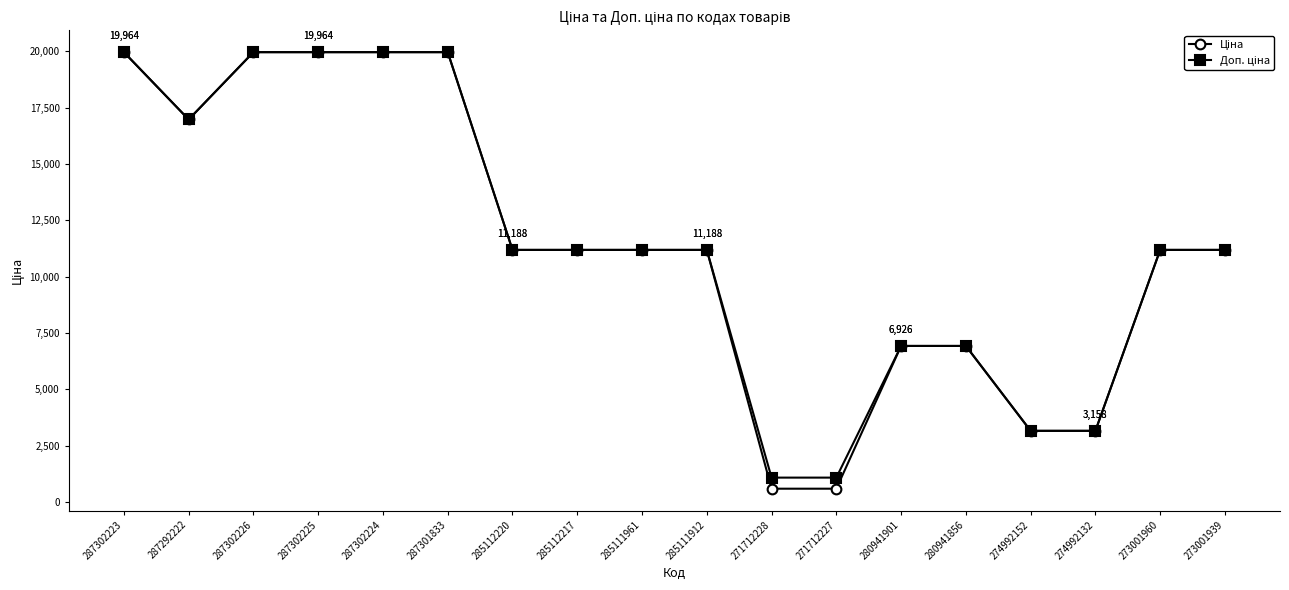

What is the total value across all series at 287302226?

39928.3